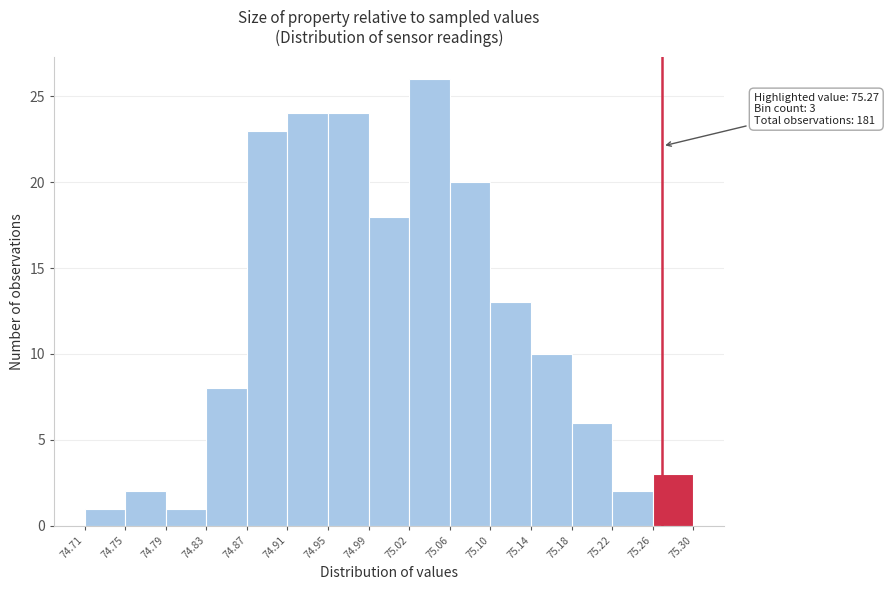

Which range on the x-axis has the tallest bar?

75.02 to 75.06